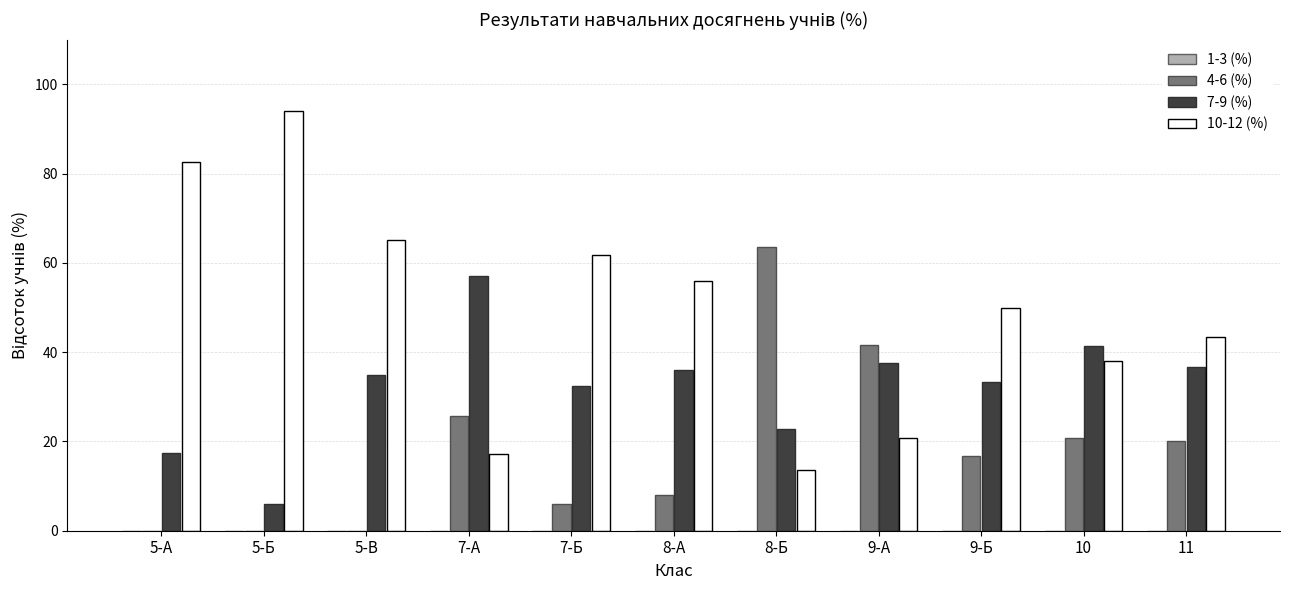

The value of 4-6 (%) at 8-Б is 63.6. True or false?

True